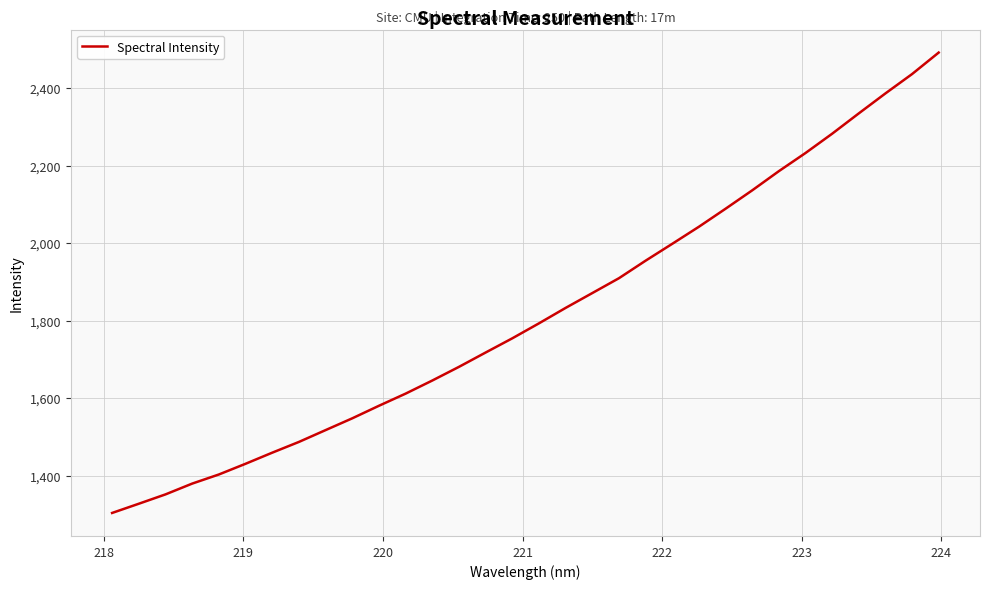

True or false: the data has more than 0 interior local peaks.

False